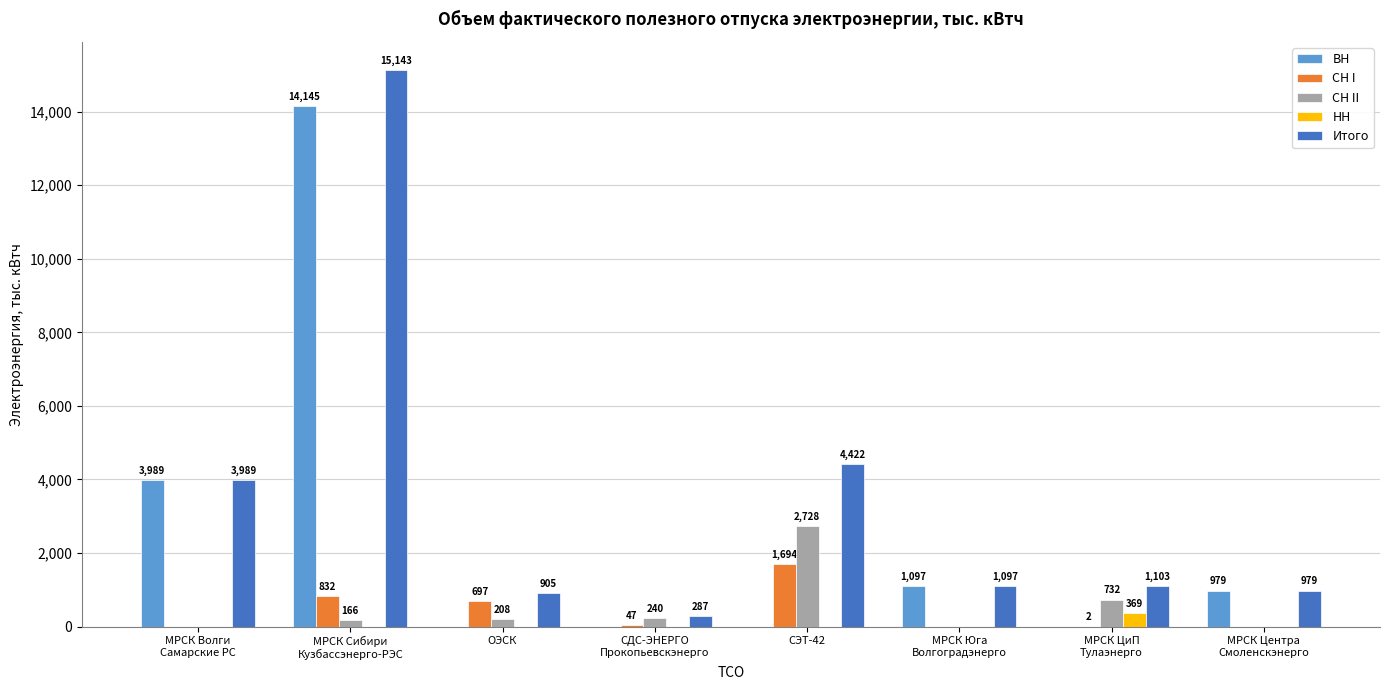

Between МРСК Сибири
Кузбассэнерго-РЭС and МРСК Юга
Волгоградэнерго, which series saw the biggest shift?

Итого